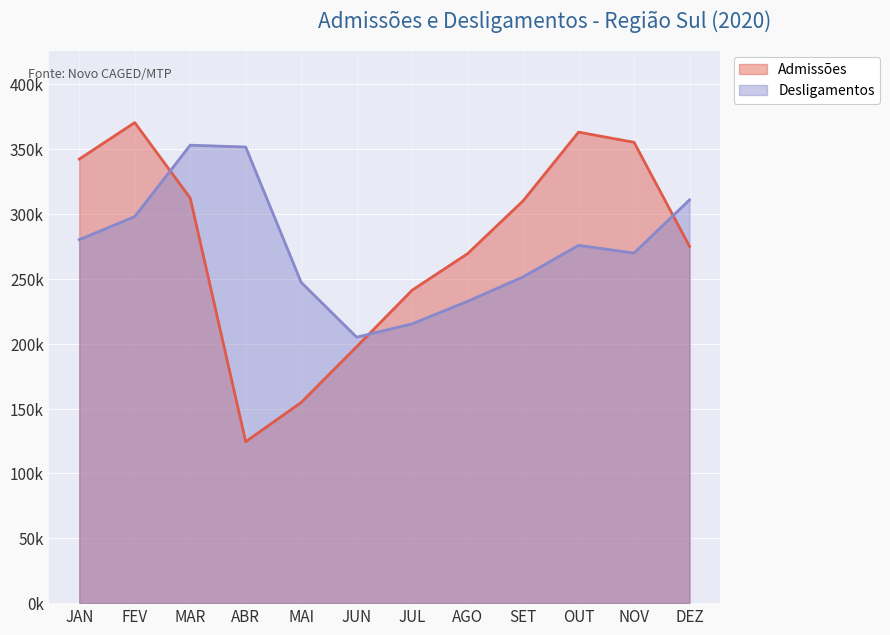

What is the minimum value shown in the chart?

124497